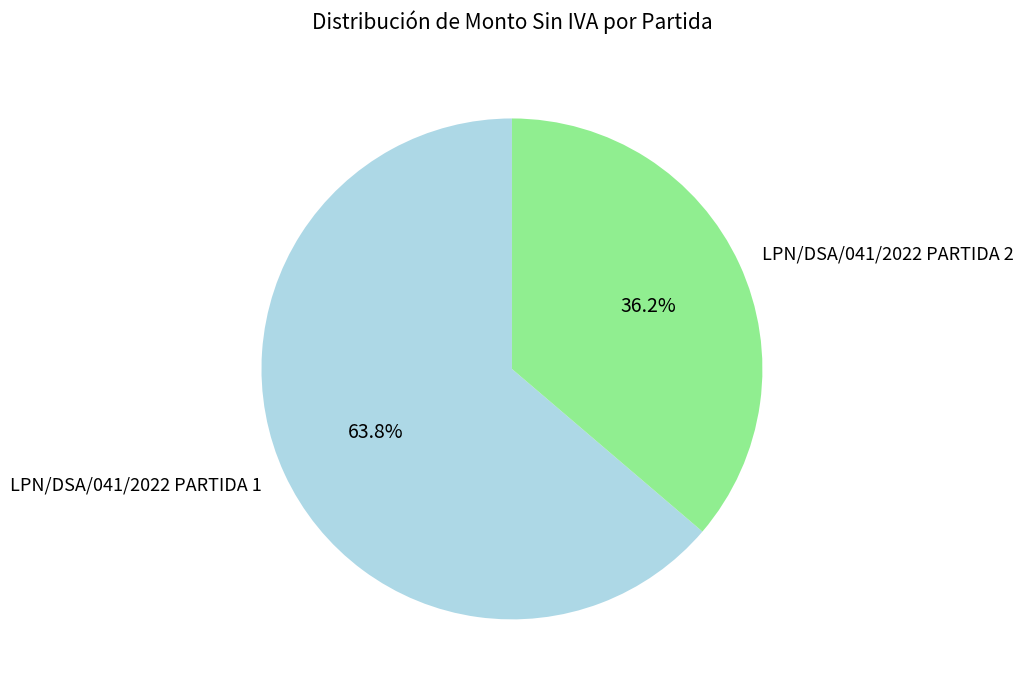

Does LPN/DSA/041/2022 PARTIDA 1 represent more than half of the total?

Yes